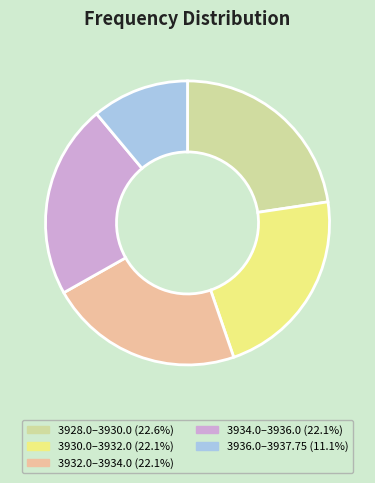

Does any single category account for the majority?

No